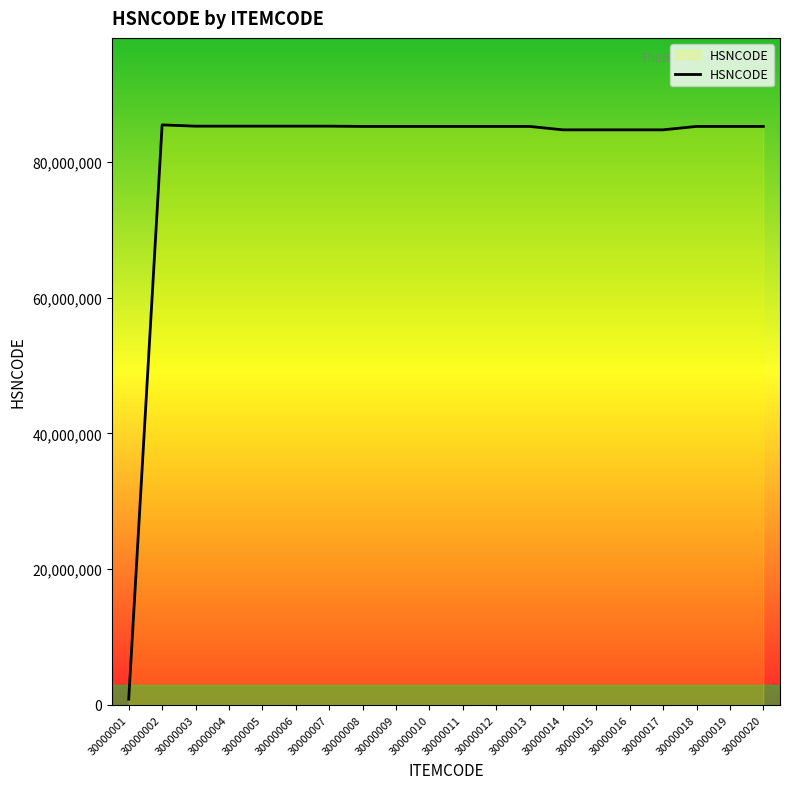

Is it true that the value at 30000006 is 146091711?

False